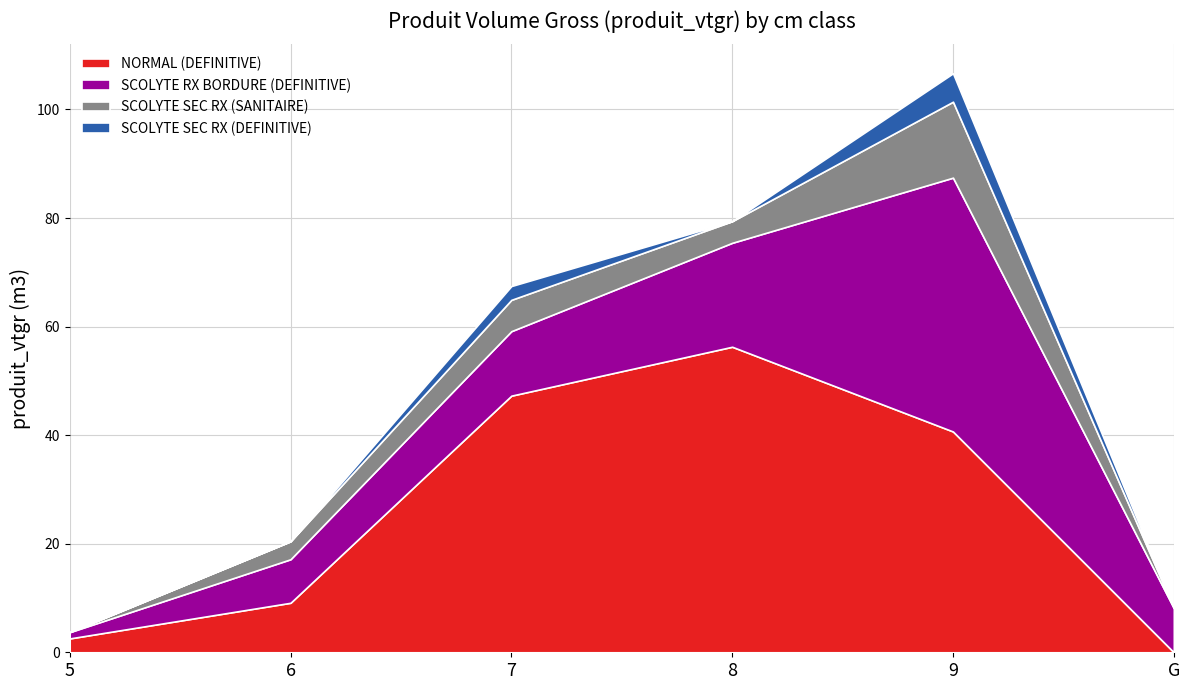

Reading right to left, what are all the values shown in this chart?

NORMAL (DEFINITIVE): G=0.0	9=40.7	8=56.3	7=47.3	6=9.1	5=2.6
SCOLYTE RX BORDURE (DEFINITIVE): G=8.1	9=46.8	8=19.1	7=11.9	6=8.0	5=1.2
SCOLYTE SEC RX (SANITAIRE): G=0.0	9=14.0	8=4.0	7=5.8	6=3.3	5=0.0
SCOLYTE SEC RX (DEFINITIVE): G=0.0	9=5.2	8=0.0	7=2.5	6=0.0	5=0.0